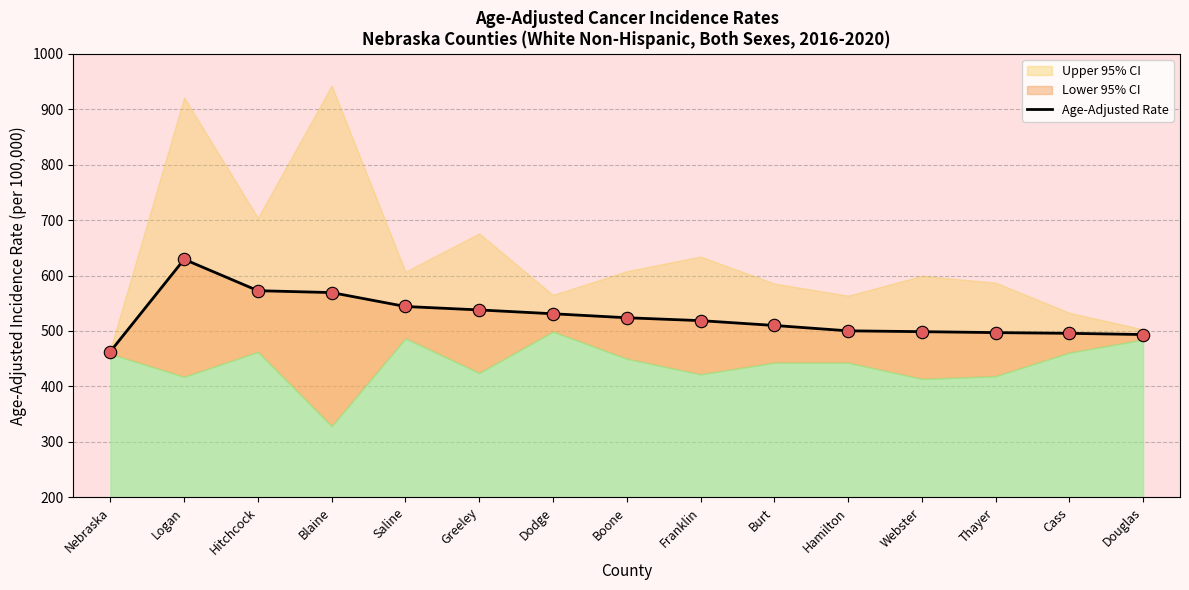

What is the change in value from Webster to Thayer?

-1.7